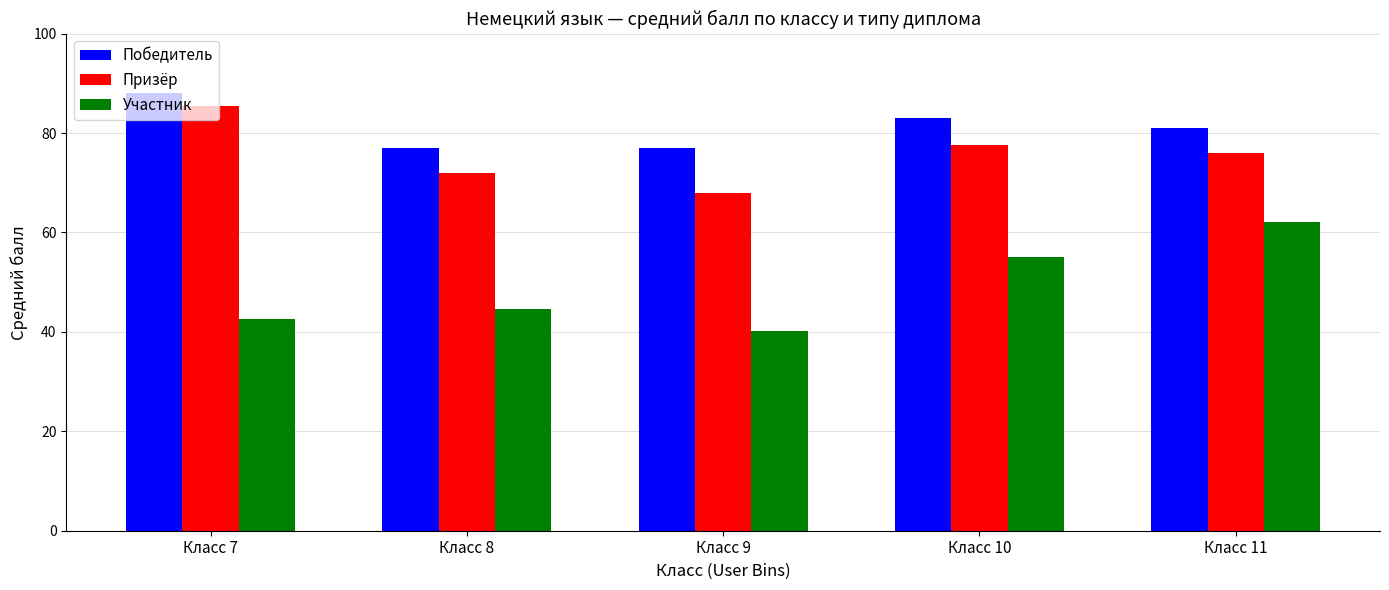

The value of Участник at Класс 7 is 65.6. True or false?

False